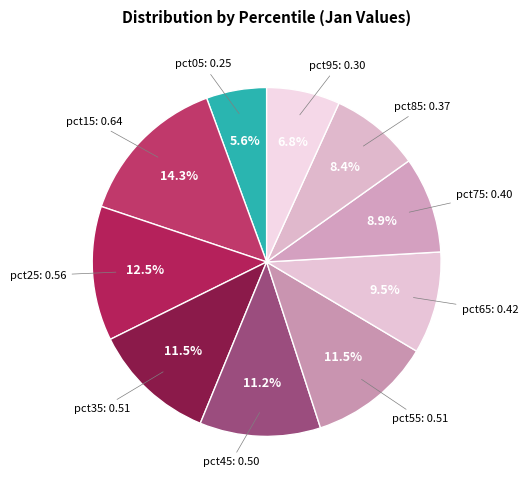

Count the number of slices in the pie.

10